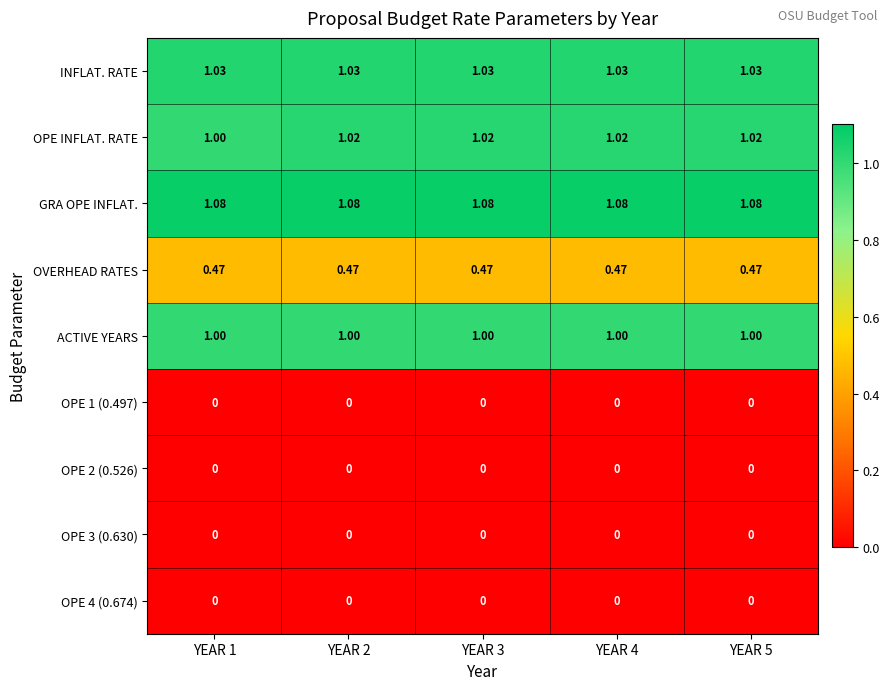

Is the value of OPE 2 (0.526) at YEAR 3 greater than the value of OVERHEAD RATES at YEAR 5?

No